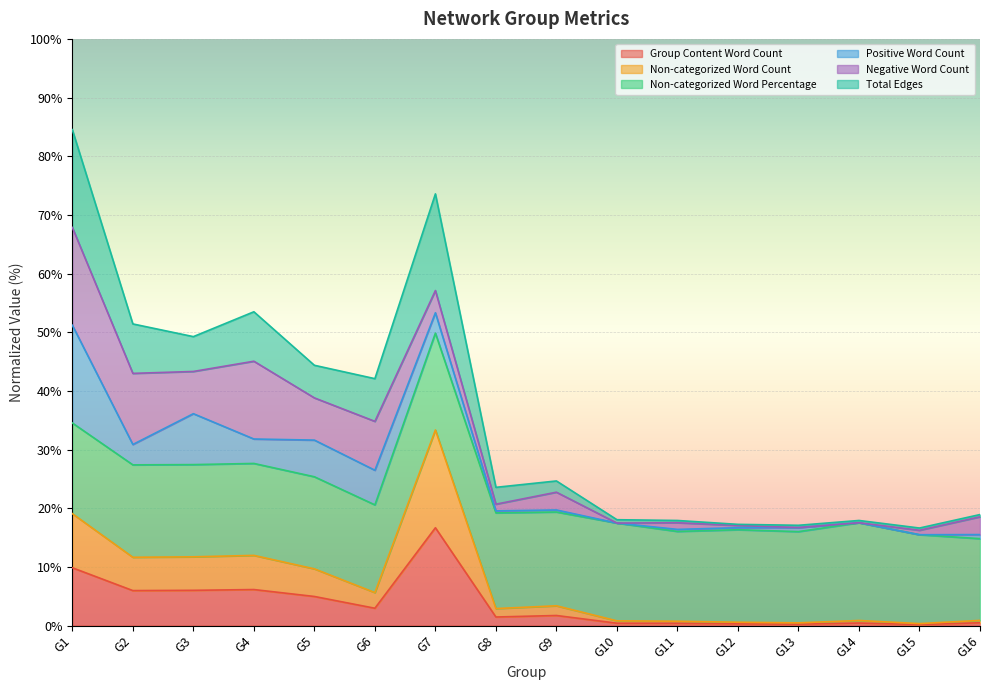

At which label does Group Content Word Count reach its peak?

G7